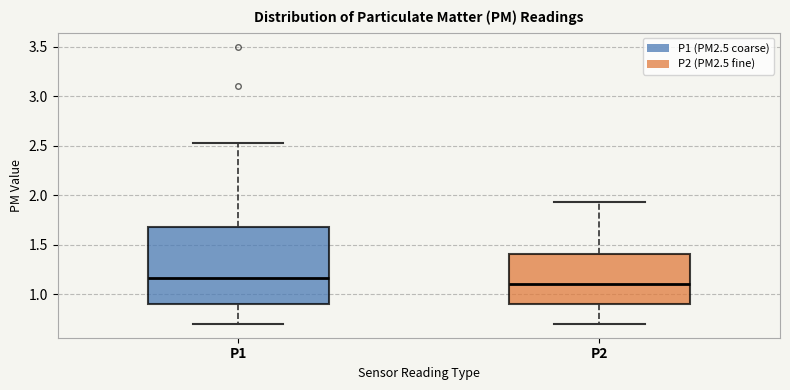

Which box is the tallest, from its lower edge to its upper edge?

P1